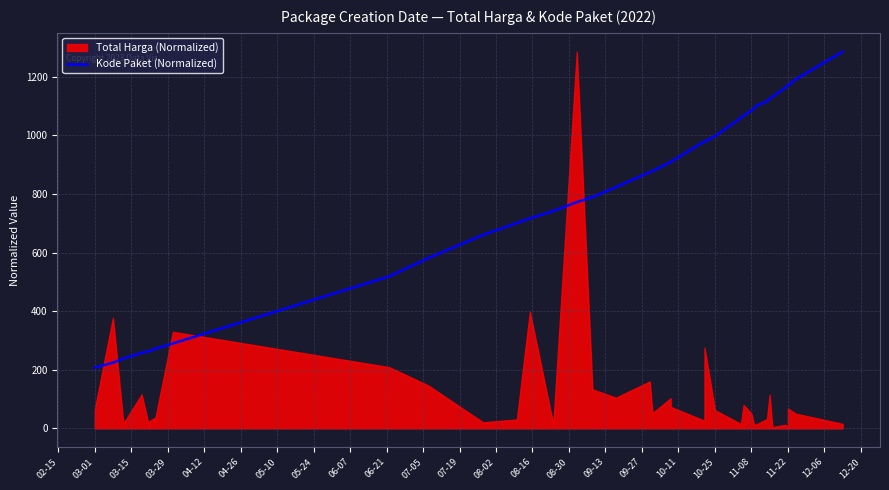

Reading left to right, what are all the values shown in this chart?

207.3	207.3	224.4	238.1	257.9	263.6	263.7	270.6	270.7	270.8	289.9	518.7	581.1	660.0	700.7	716.5	741.7	772.0	788.9	822.9	874.5	877.5	908.5	908.9	979.2	977.8	996.8	1059.6	1067.3	1084.3	1091.5	1101.2	1115.6	1124.7	1130.8	1161.6	1171.6	1169.4	1190.7	1285.0